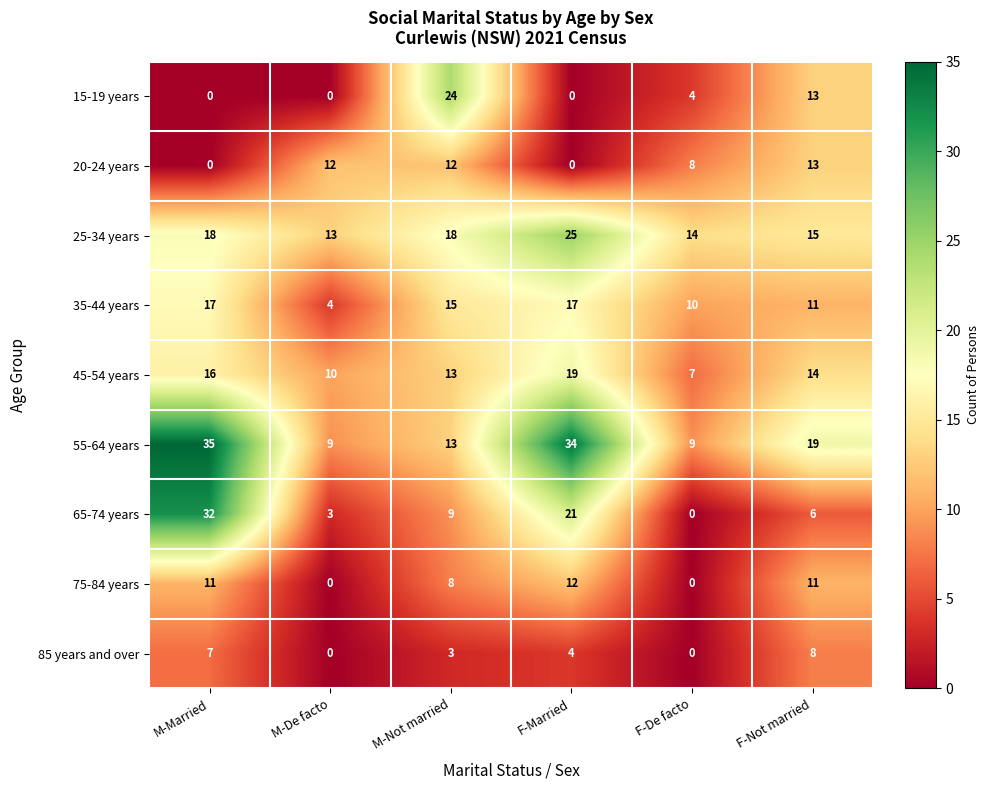

True or false: 15-19 years has a value of 12 at F-Married.

False